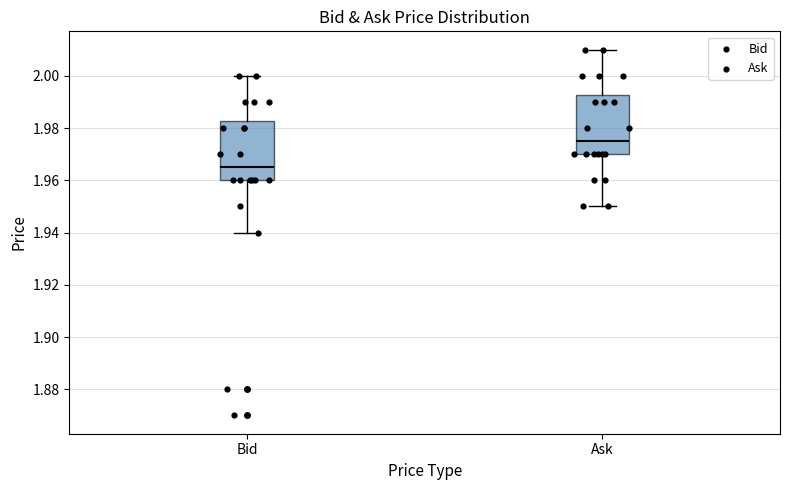

Which box has the highest median line?

Ask